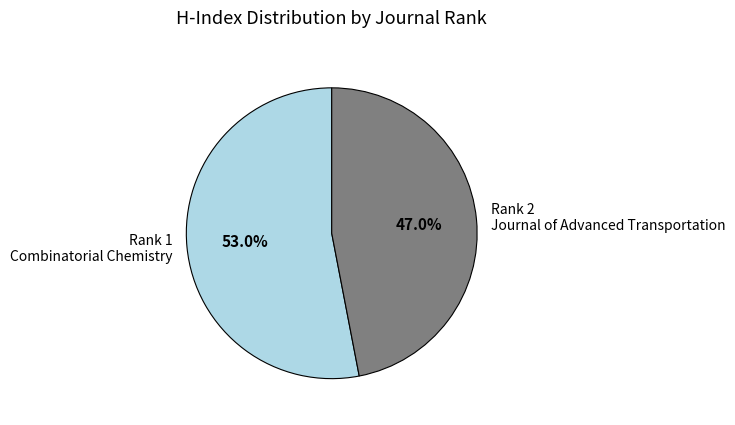

What is the largest slice in the pie chart?

Rank 1 Combinatorial Chemistry